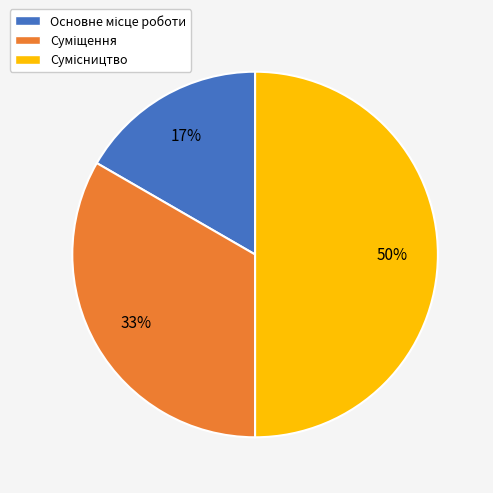

To the nearest percent, what is the difference between the largest and smallest slice percentages?

33%